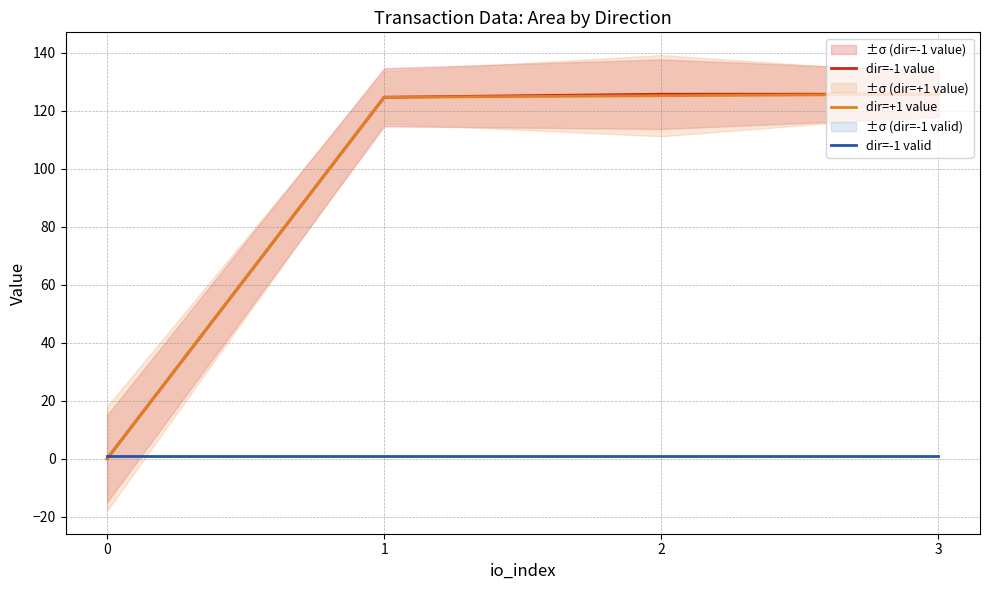

What is the spread (max minus min) of values at 0?

1.0